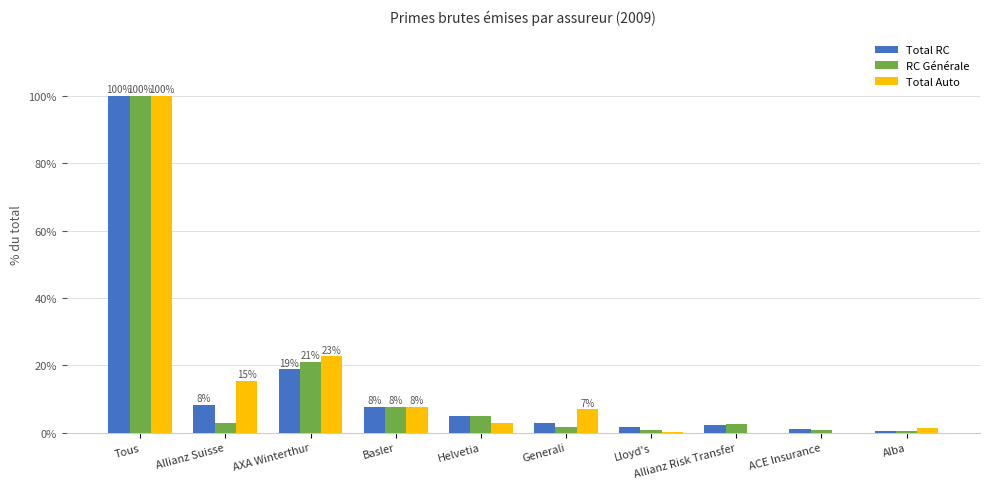

How many data points does each series have?

10